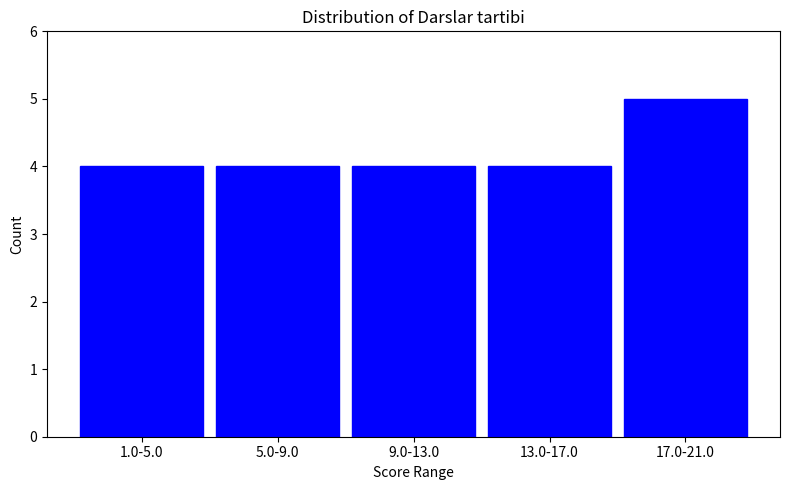

Reading left to right, what are all the values shown in this chart?

4	4	4	4	5